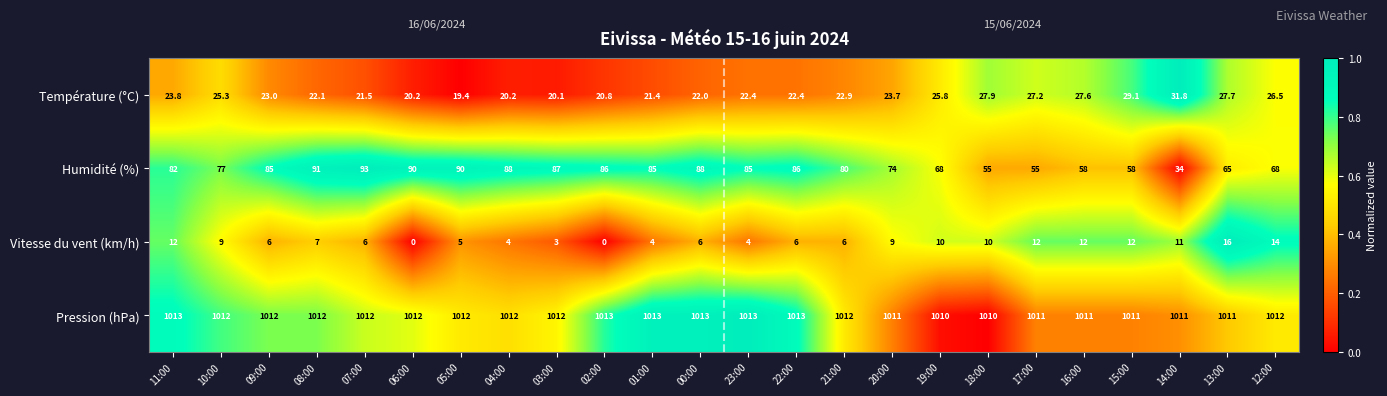

What is the difference between the maximum and minimum values in the Pression (hPa) series?

3.0